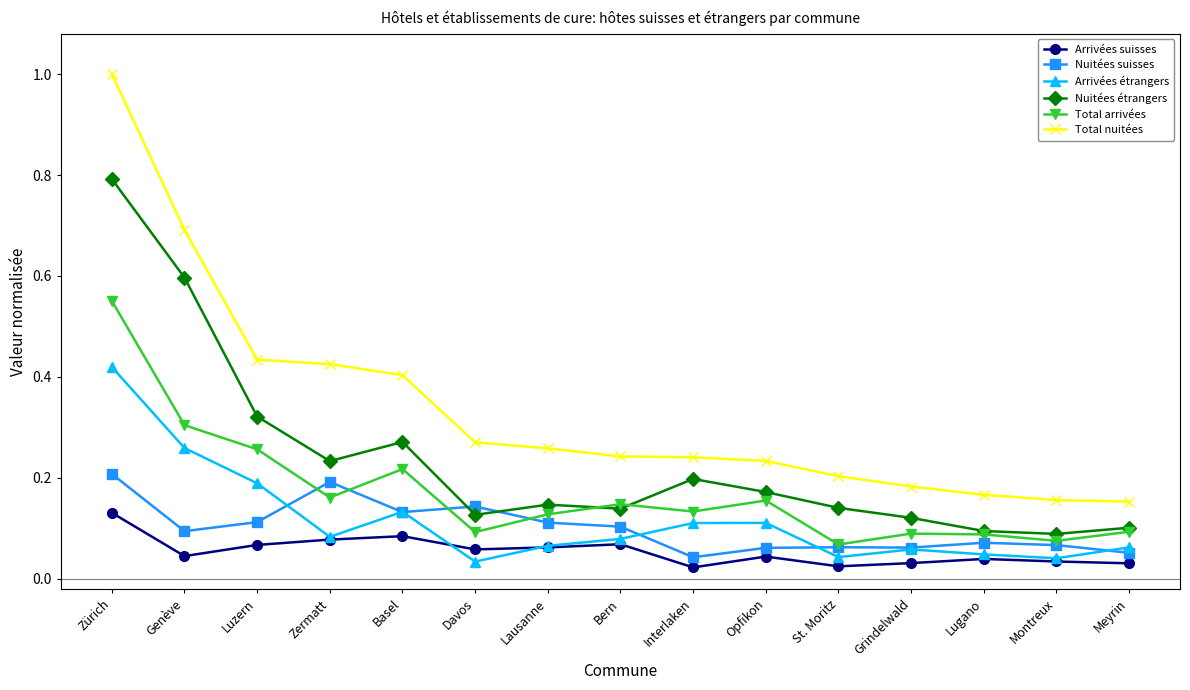

At which category does Nuitées étrangers reach its first local valley?

Zermatt